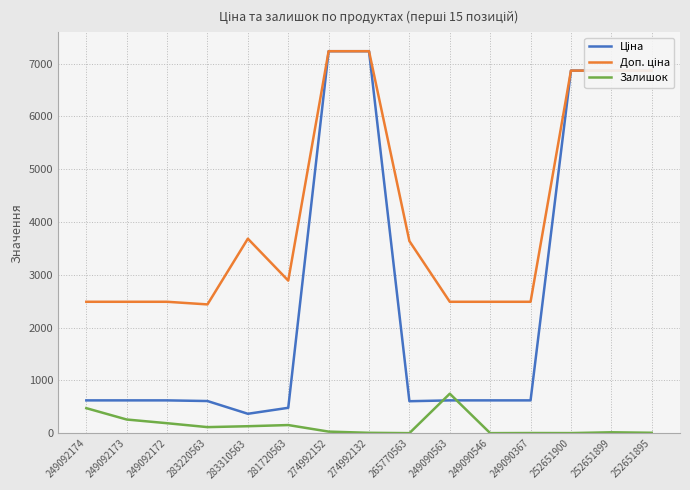

What is the highest value of the Залишок series?

749.0